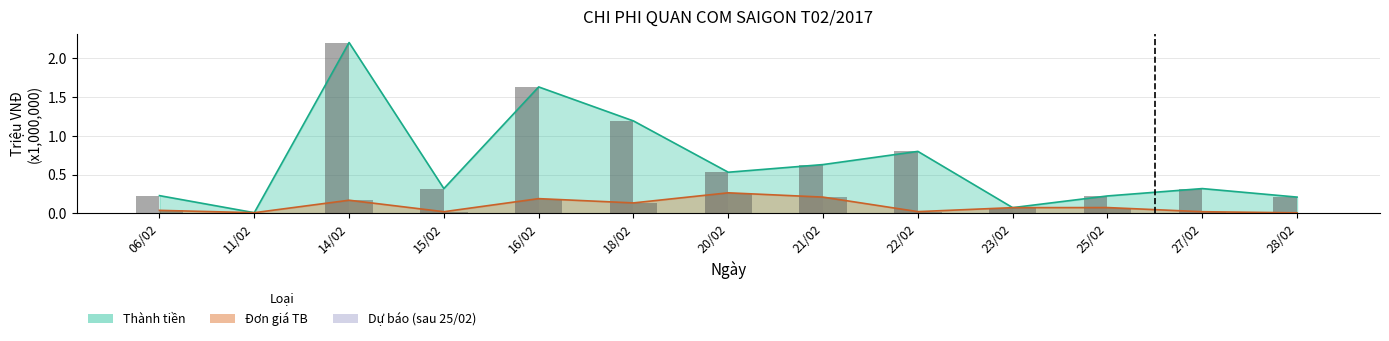

How many bars are there in total?

26